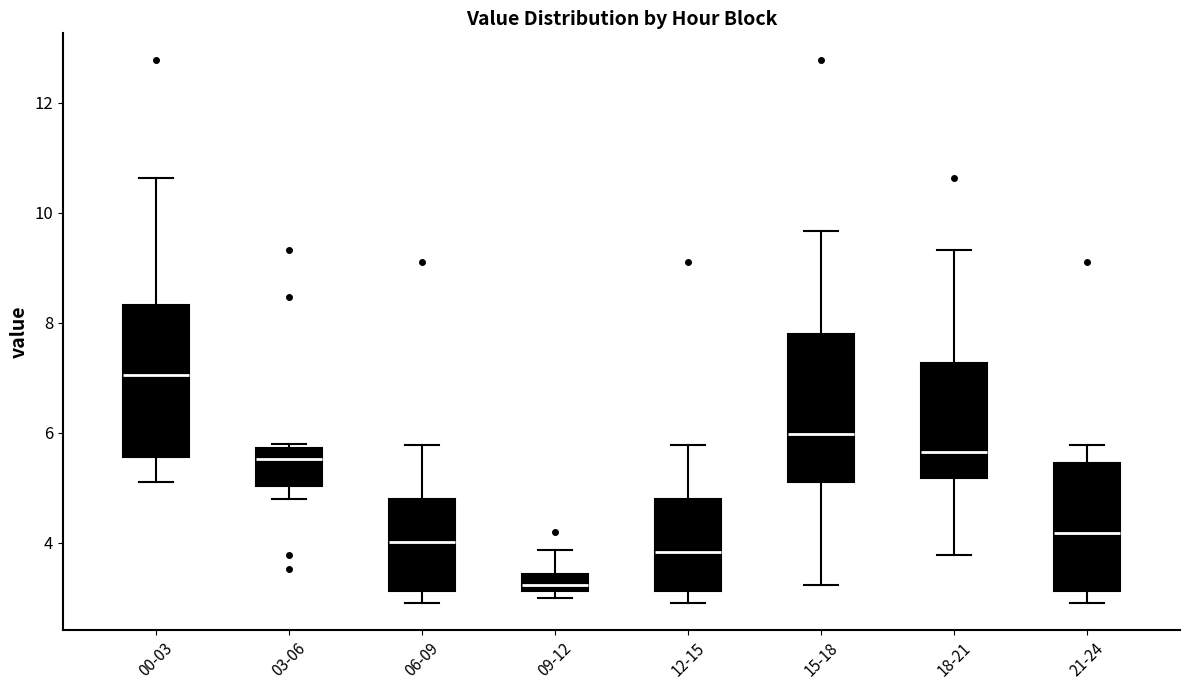

Where is the lower edge of the box for 15-18 on the y-axis? The values are not printed on the chart, so give them approximately, as read against the axis.

5.2